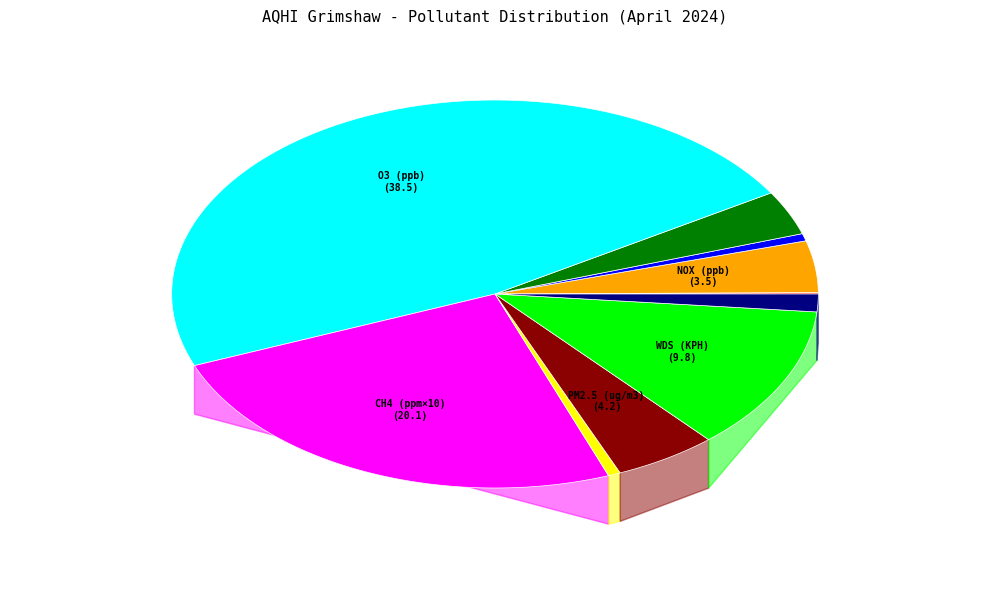

Which category has the biggest portion of the pie?

O3